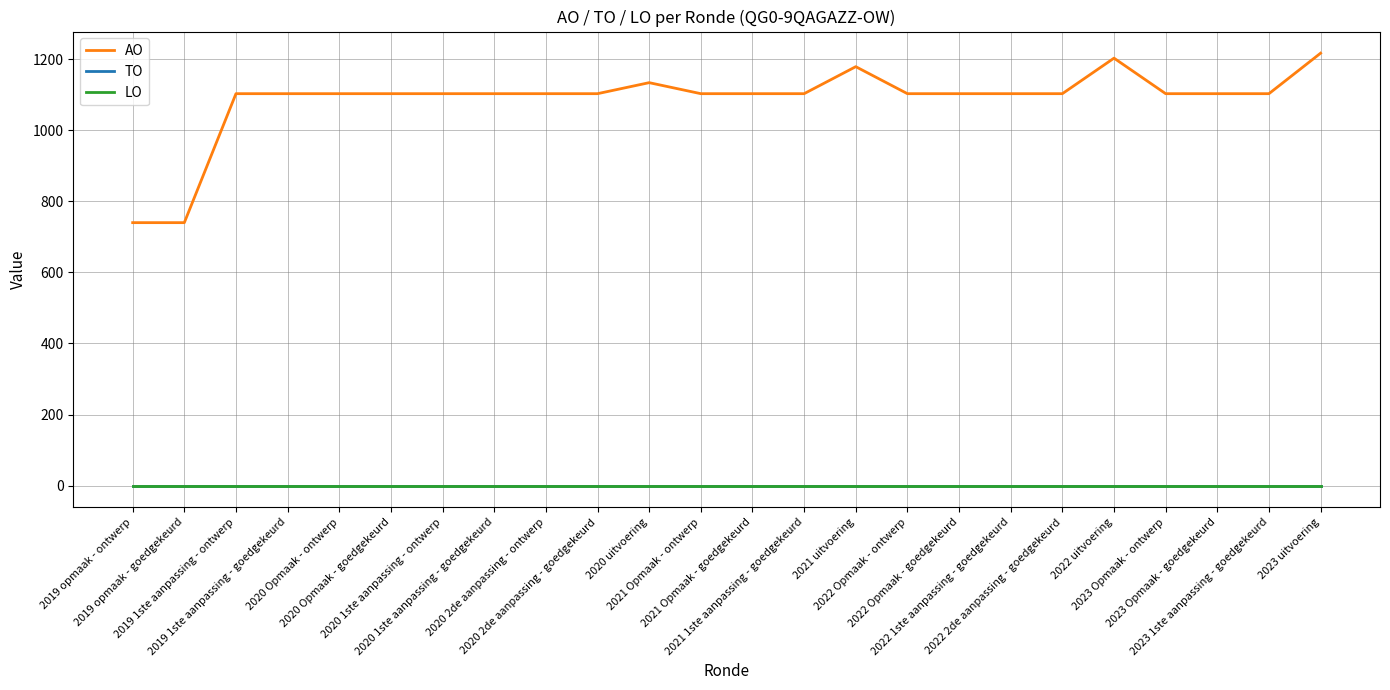

List the series in order of their peak value, lowest first.

TO, LO, AO